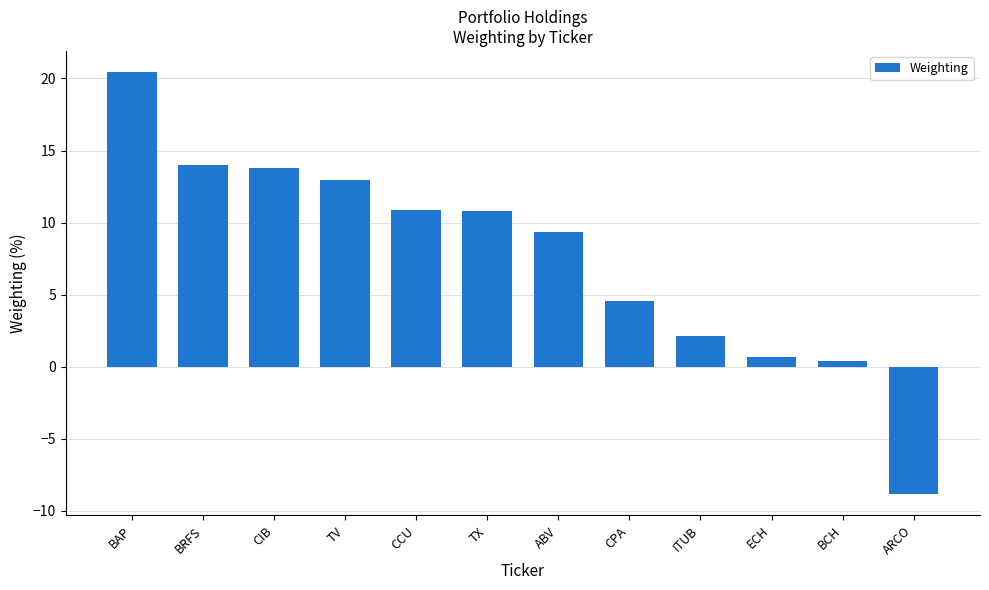

Where does the data first go above 10?

BAP